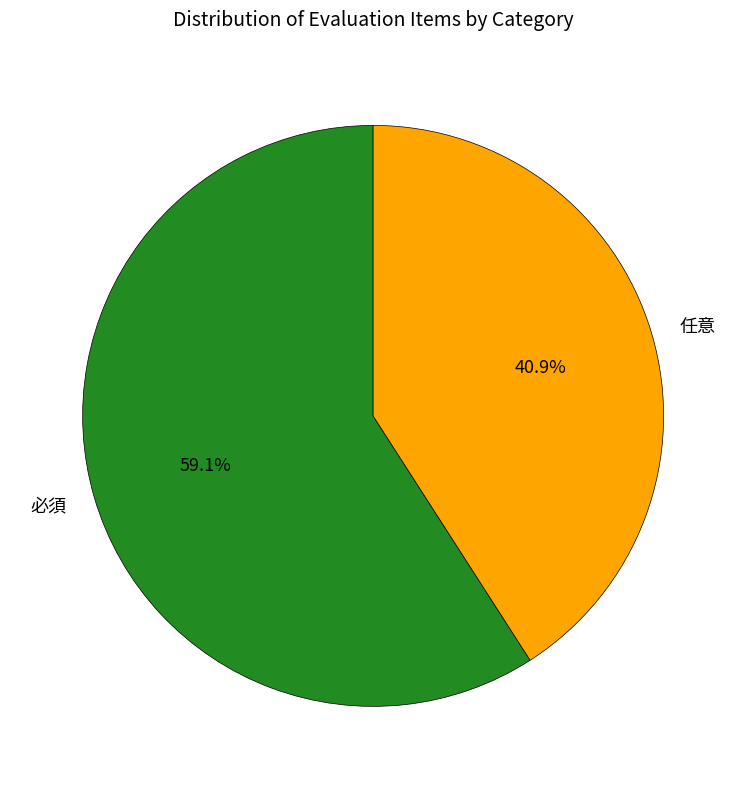

Which slice is the smallest?

任意